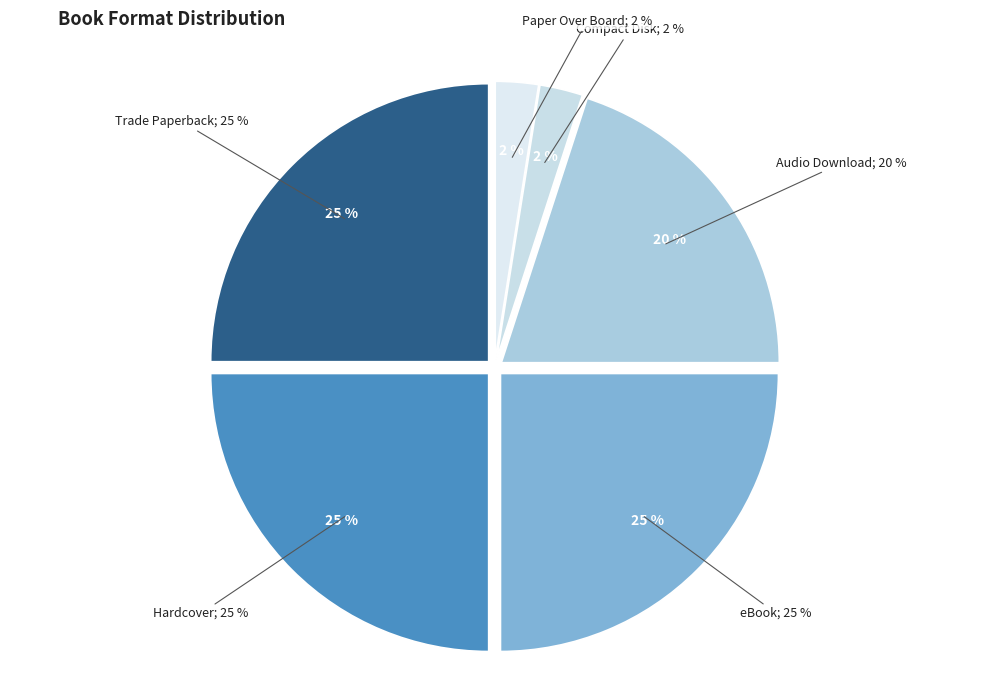

Combined, what portion of the pie is Hardcover and Trade Paperback?

50.0%